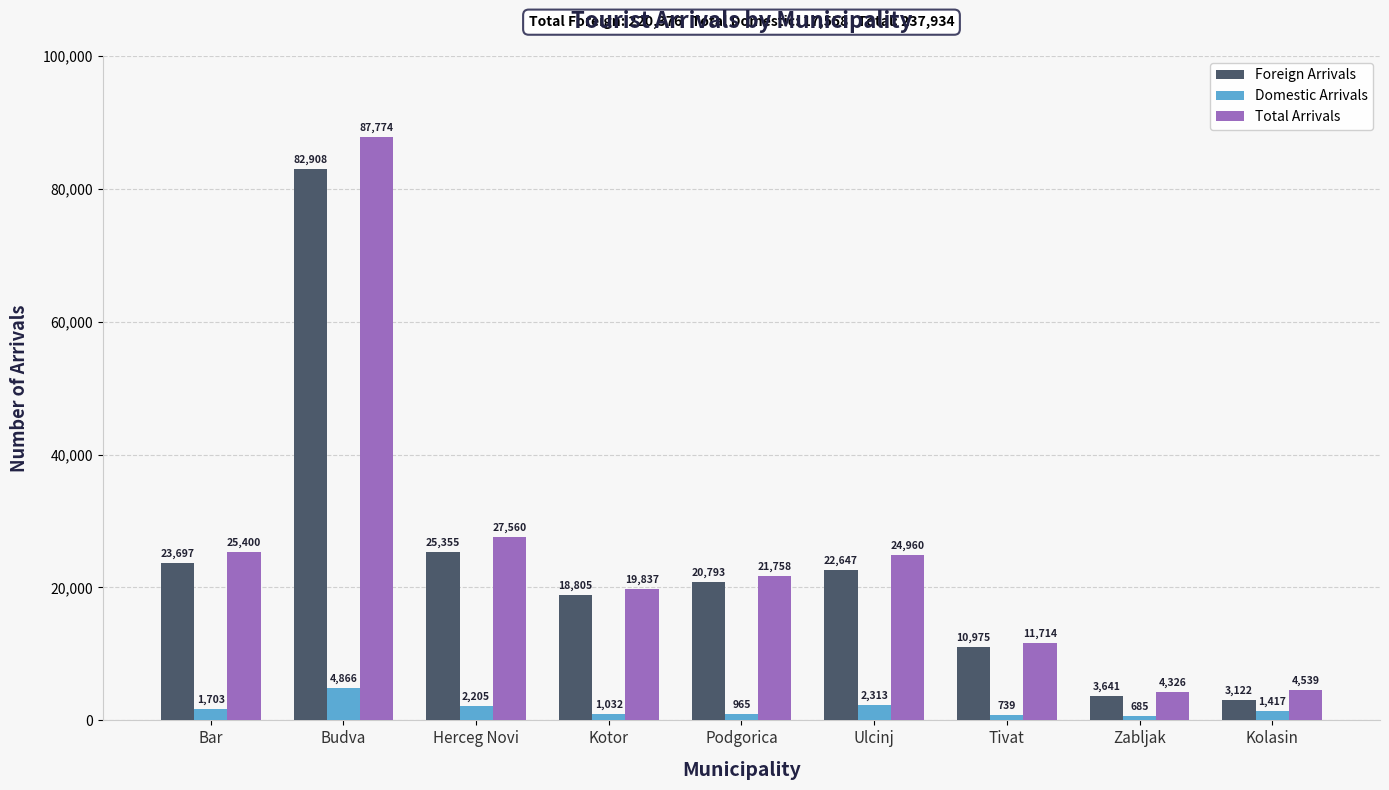

Is it true that Foreign Arrivals equals 5211 at Tivat?

False